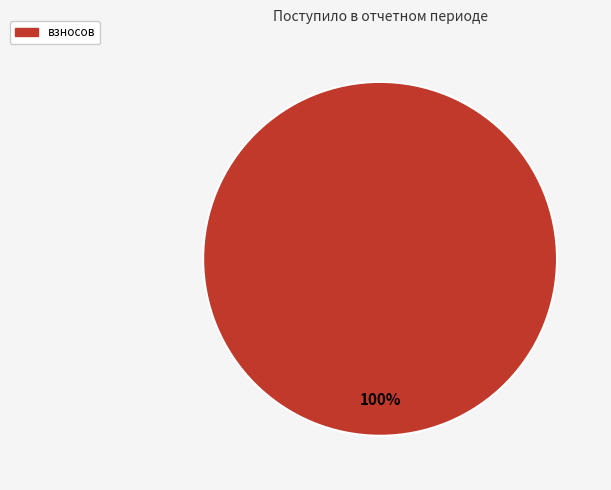

Is there any slice that represents more than half of the pie?

Yes